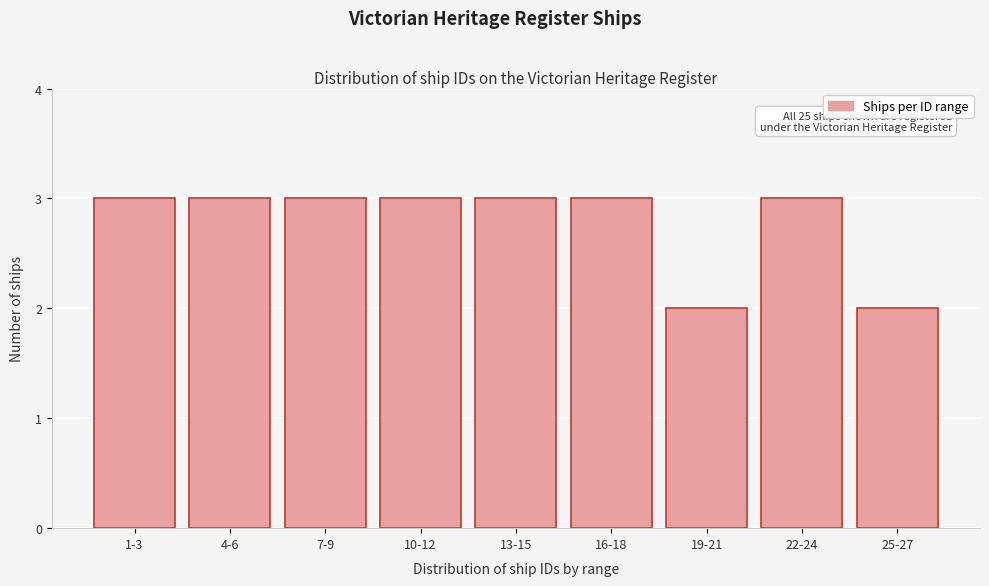

Reading right to left, transcribe all the data shown in this chart.

25-27=2	22-24=3	19-21=2	16-18=3	13-15=3	10-12=3	7-9=3	4-6=3	1-3=3